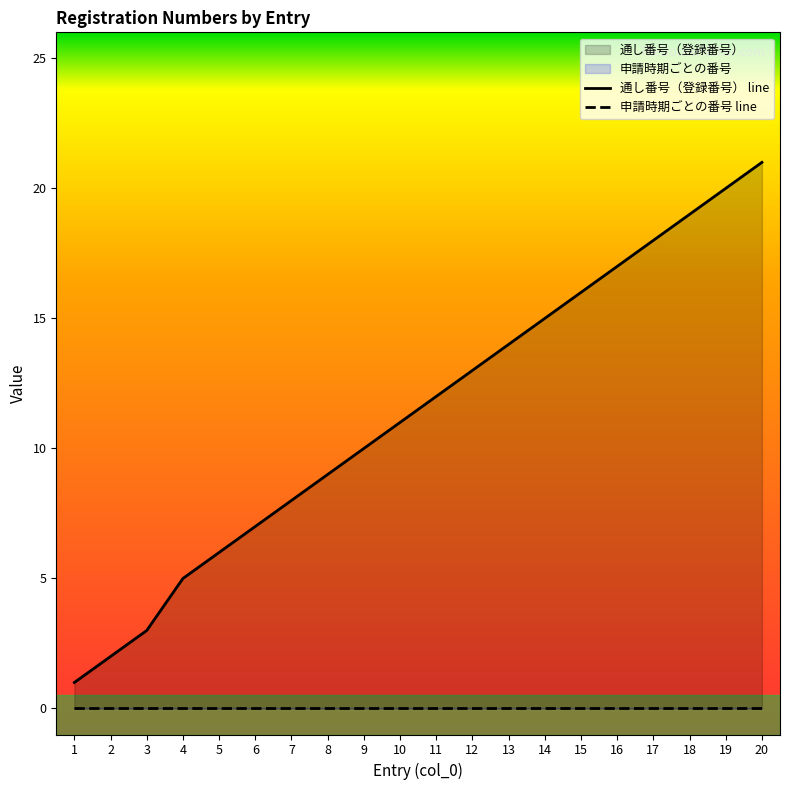

Is it true that the value at 12 is 17?

False